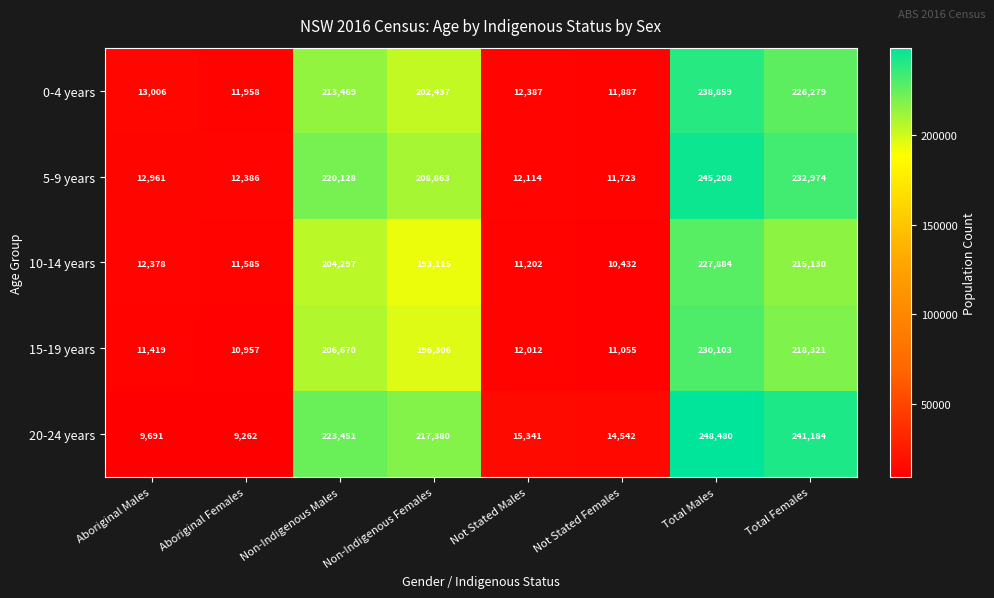

At how many categories does at least one series exceed 209535?

4